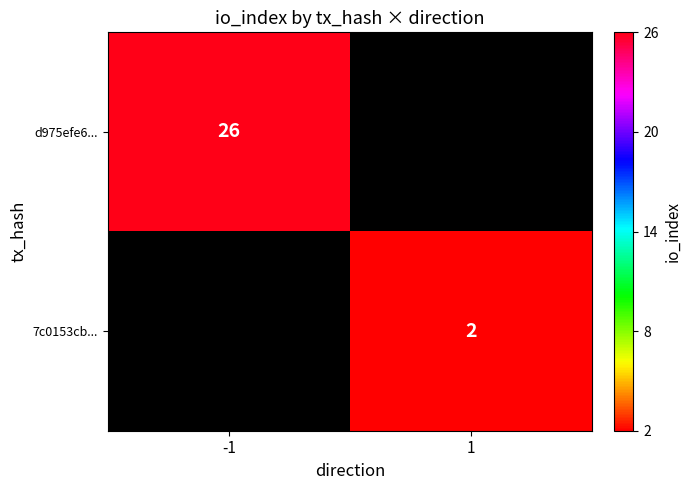

At how many categories does at least one series exceed 13?

1